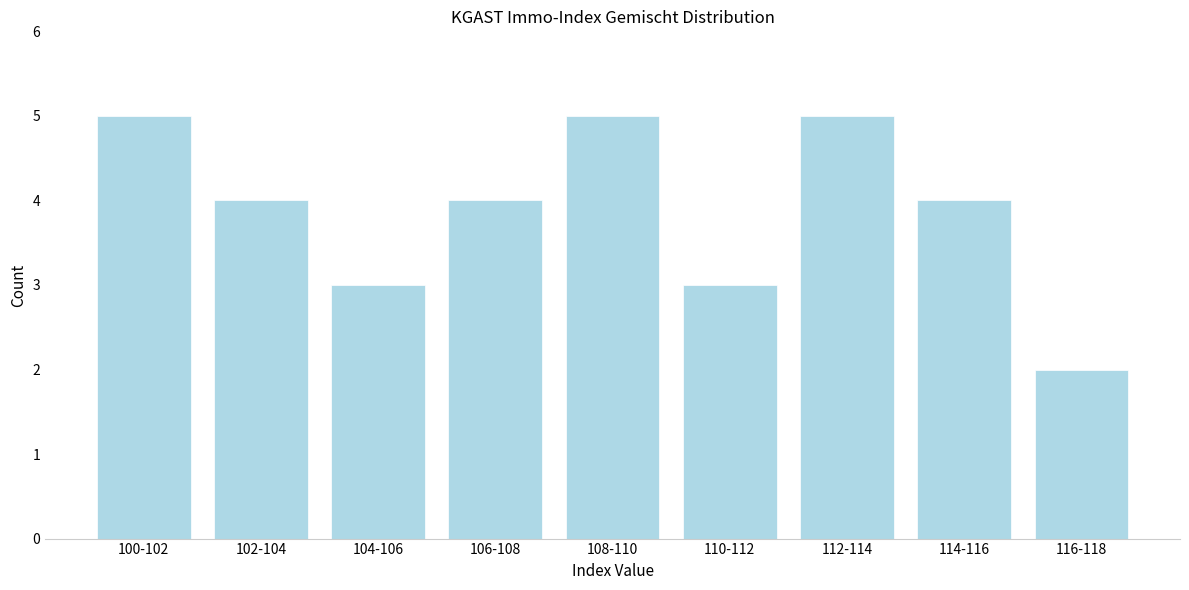

Reading right to left, transcribe all the data shown in this chart.

116-118=2	114-116=4	112-114=5	110-112=3	108-110=5	106-108=4	104-106=3	102-104=4	100-102=5